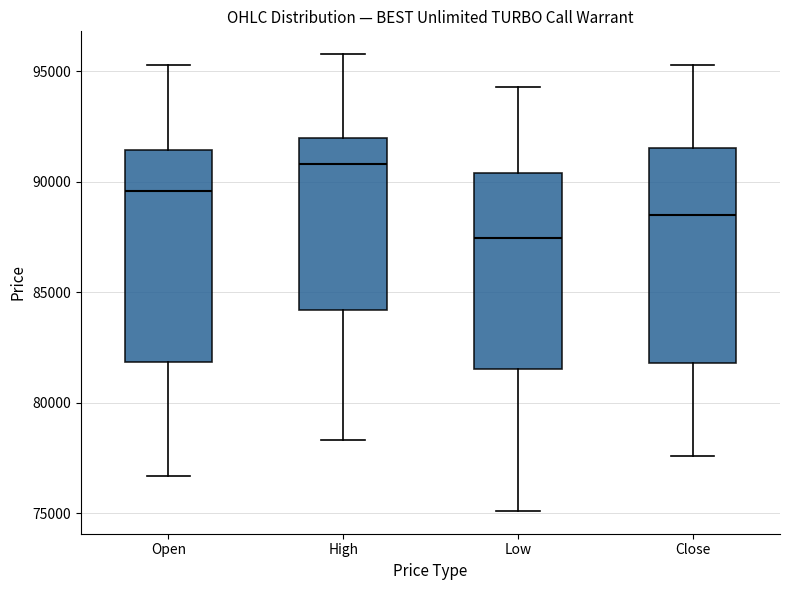

Where does the upper whisker of the box for Close end on the y-axis? The values are not printed on the chart, so give them approximately, as read against the axis.

95500